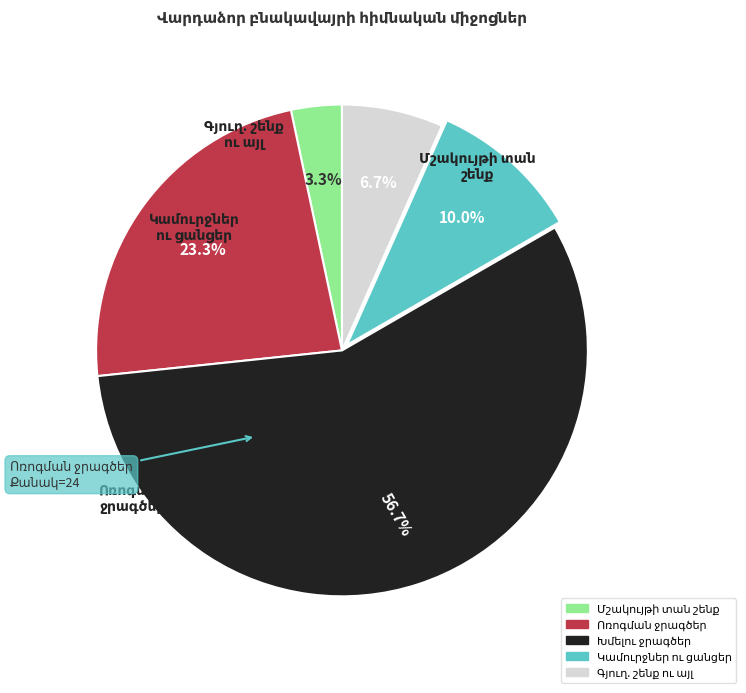

Is there a majority slice in this chart?

Yes